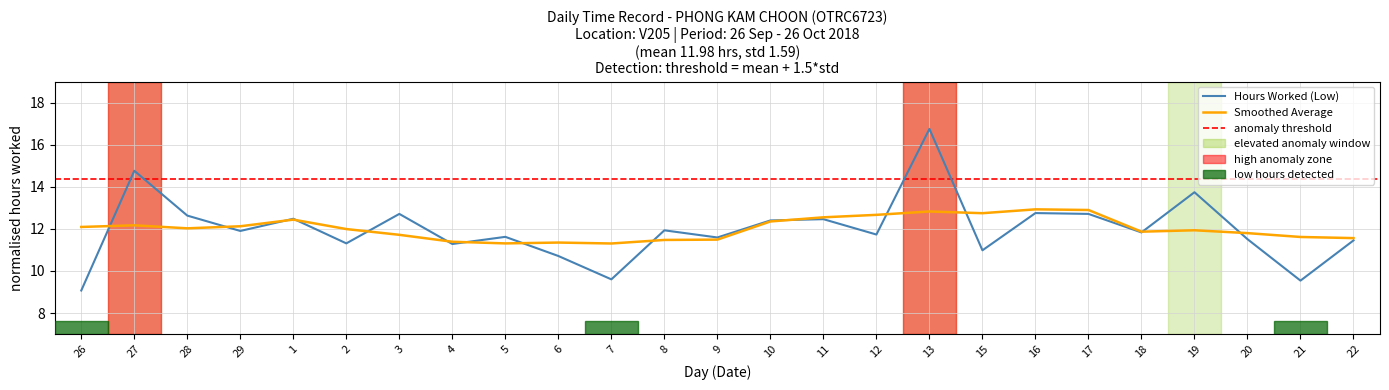

True or false: the data shows 11.8 at 18.

True